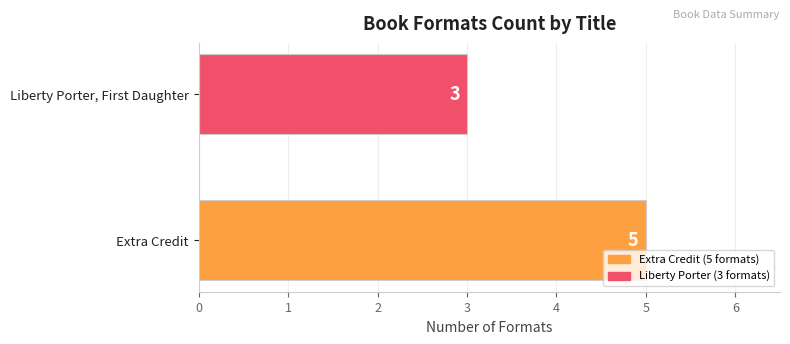

Reading bottom to top, transcribe all the data shown in this chart.

5	3